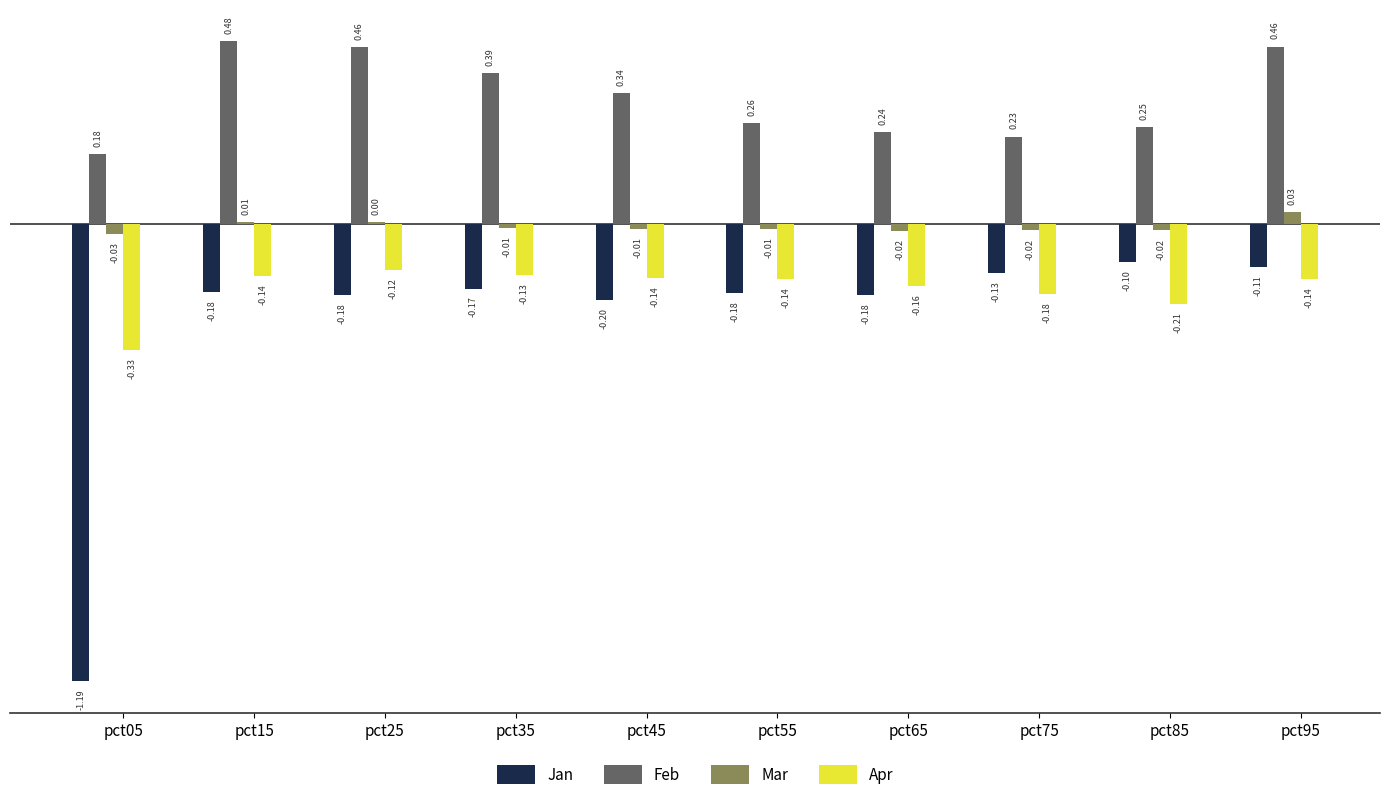

Is the value of Jan at pct85 greater than the value of Feb at pct05?

No